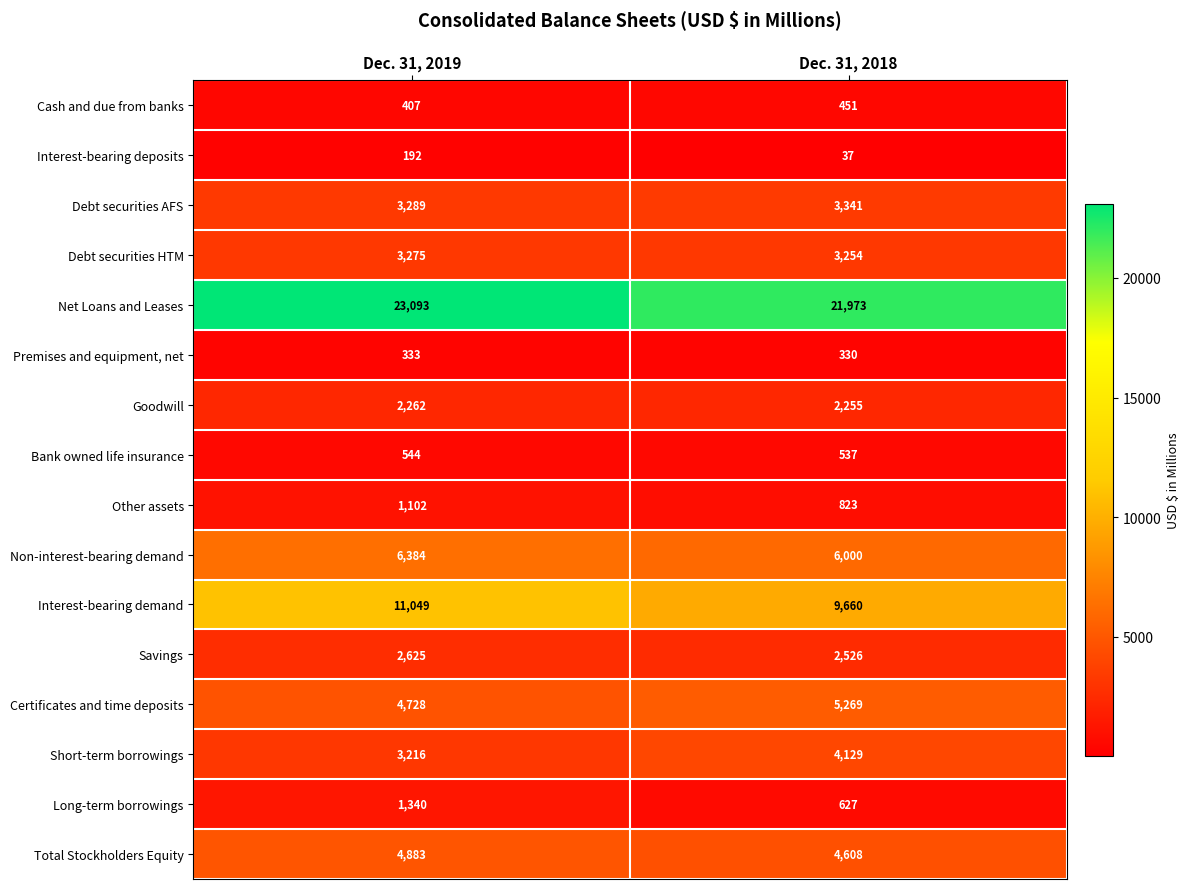

At which category is the sum across all series the highest?

Dec. 31, 2019